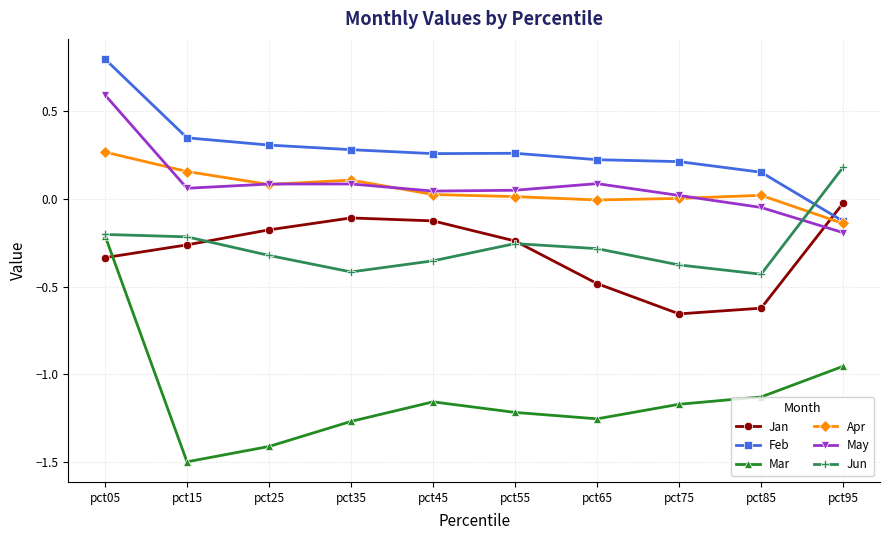

What is the spread (max minus min) of values at pct45?

1.4